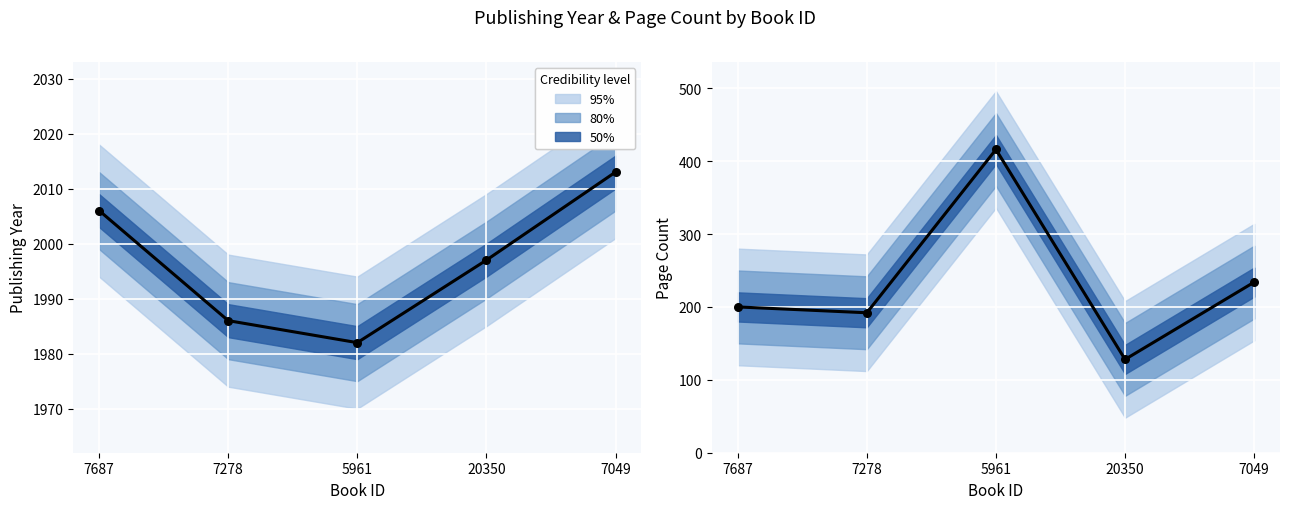

What is the change in value from 5961 to 7049?

+31